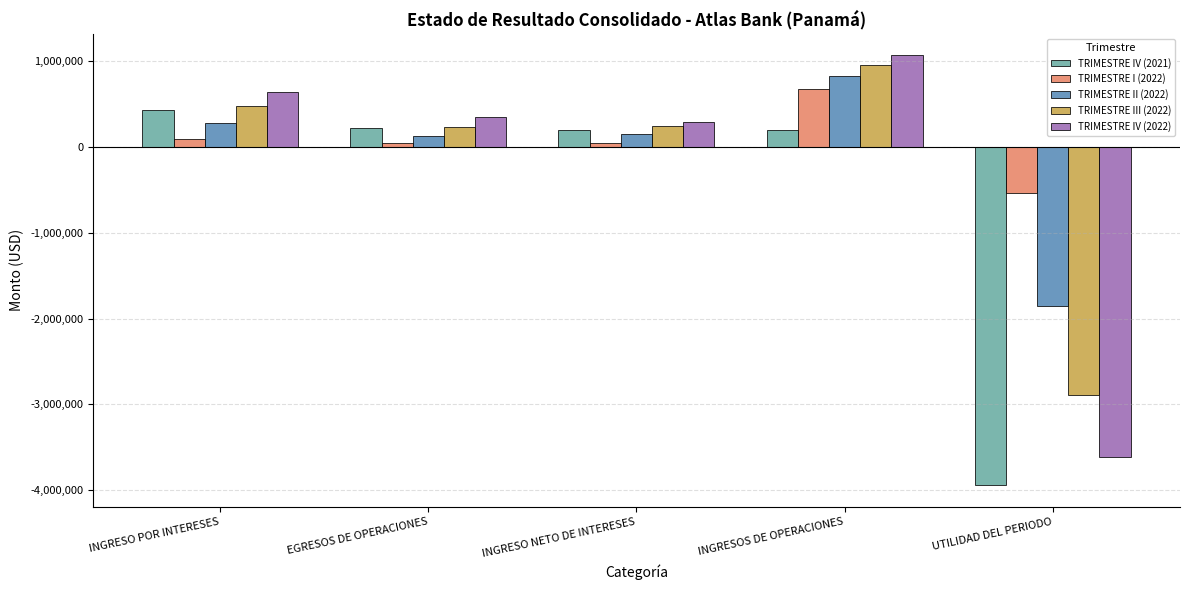

True or false: TRIMESTRE III (2022) has a value of 240951.1 at INGRESO NETO DE INTERESES.

True